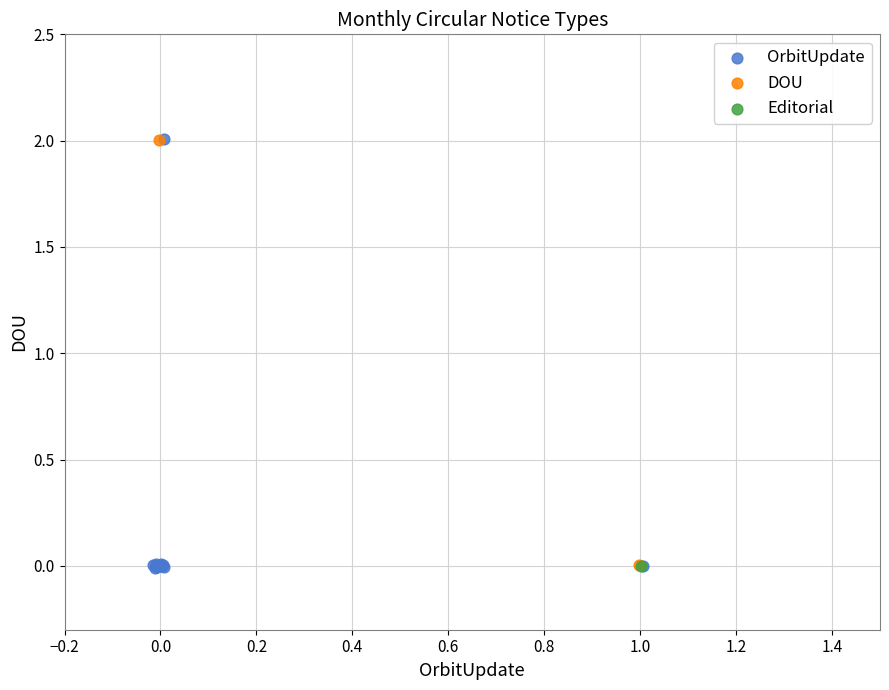

What are all the series names shown in the legend?

OrbitUpdate, DOU, Editorial